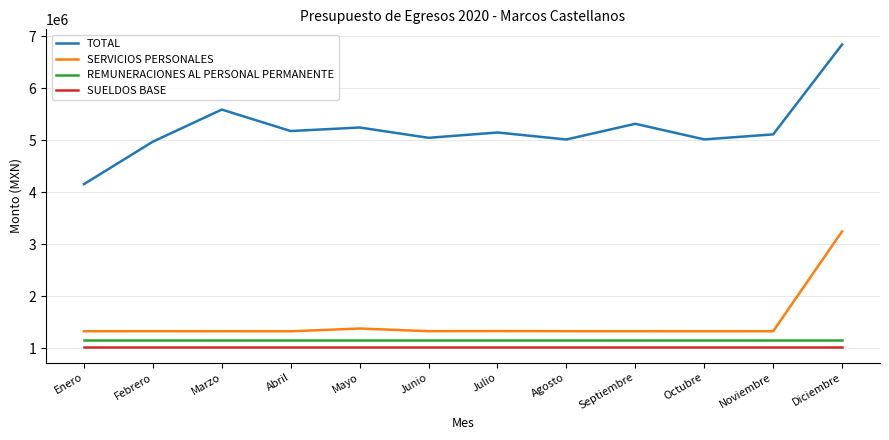

True or false: TOTAL and SERVICIOS PERSONALES cross at least once.

False